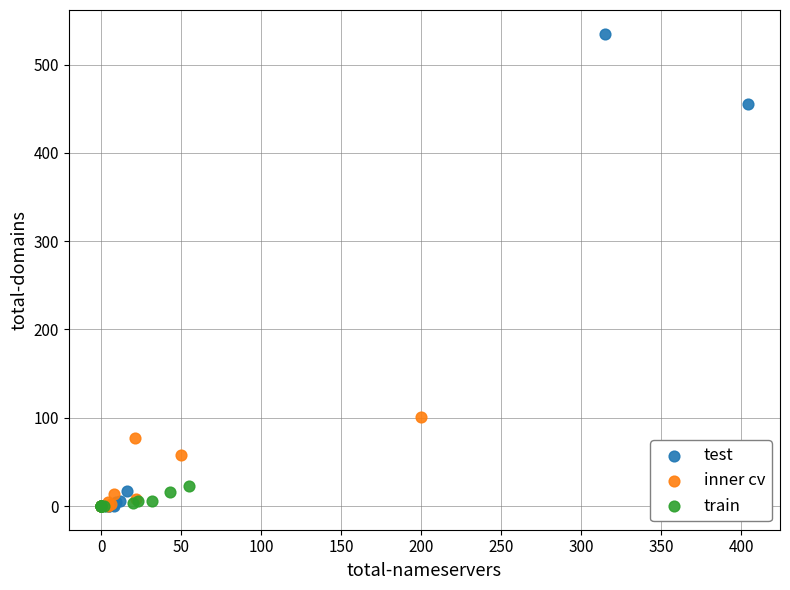

What are all the series names shown in the legend?

test, inner cv, train